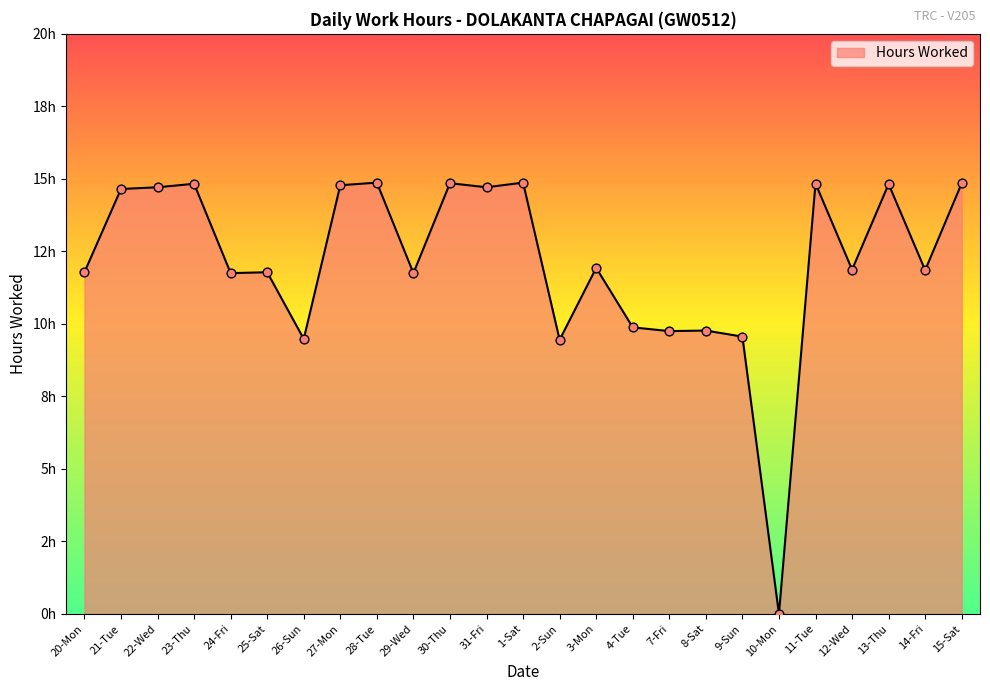

What is the ratio of the value at 2-Sun to the value at 30-Thu?

0.6